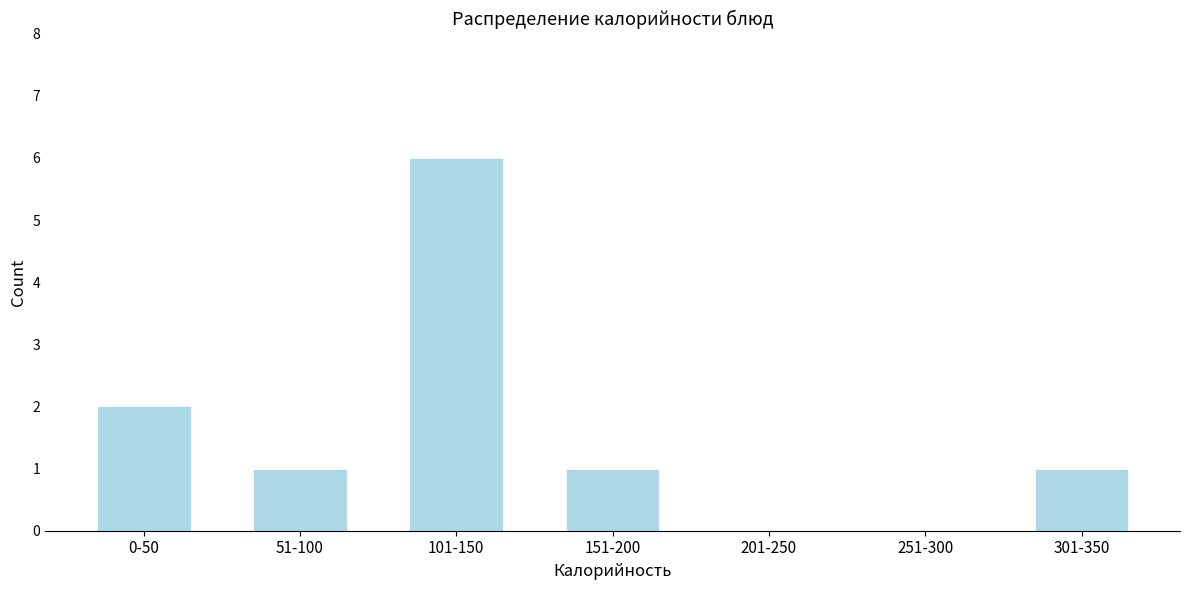

Reading left to right, list all the values displayed in this chart.

0-50=2	51-100=1	101-150=6	151-200=1	201-250=0	251-300=0	301-350=1